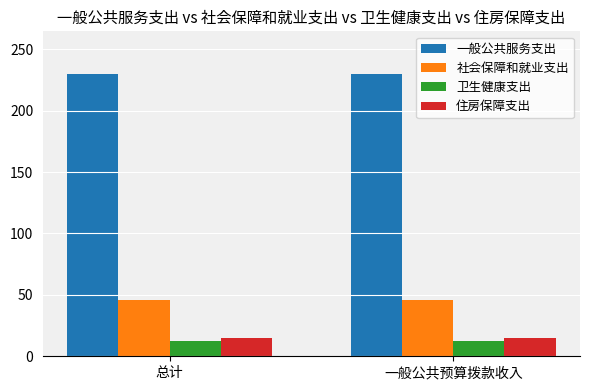

What is the difference between the highest and lowest values at 一般公共预算拨款收入?

217.8